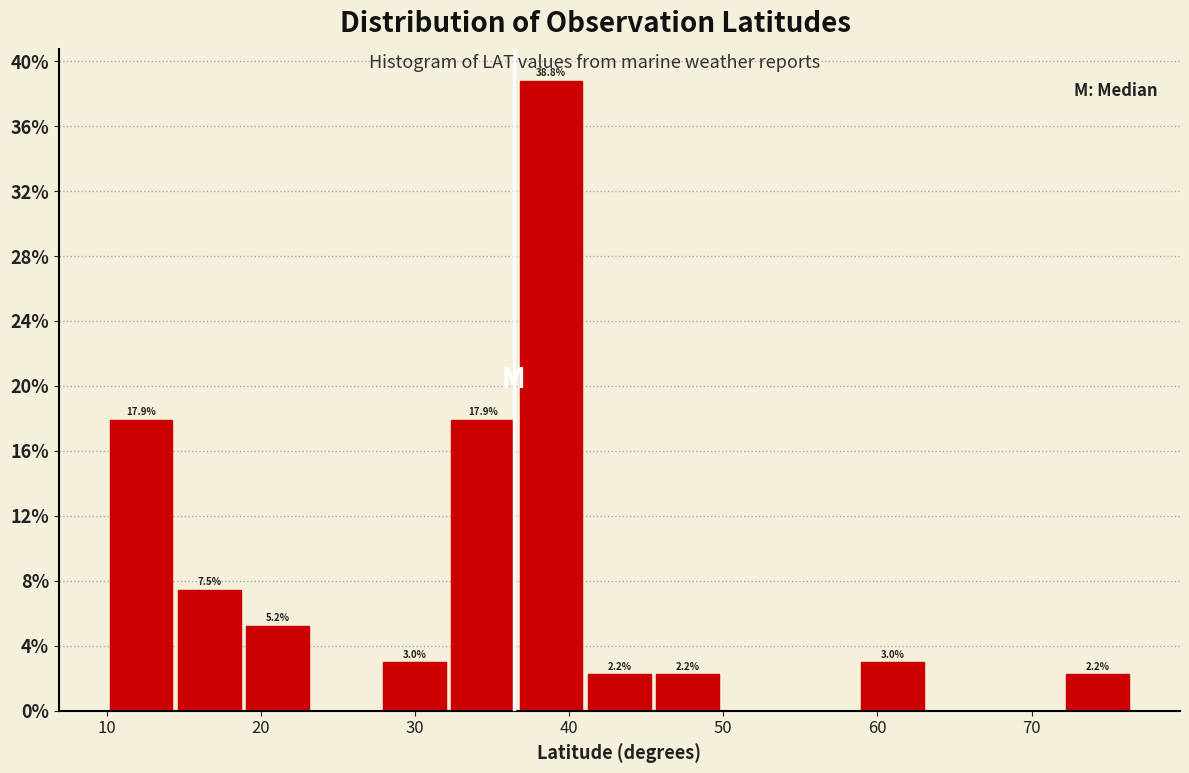

Which range on the x-axis has the tallest bar?

37 to 41